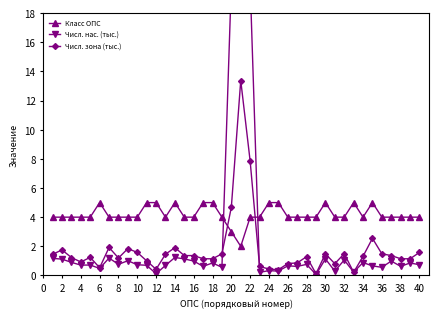

How many data points in Числ. зона (тыс.) are above 1?

29